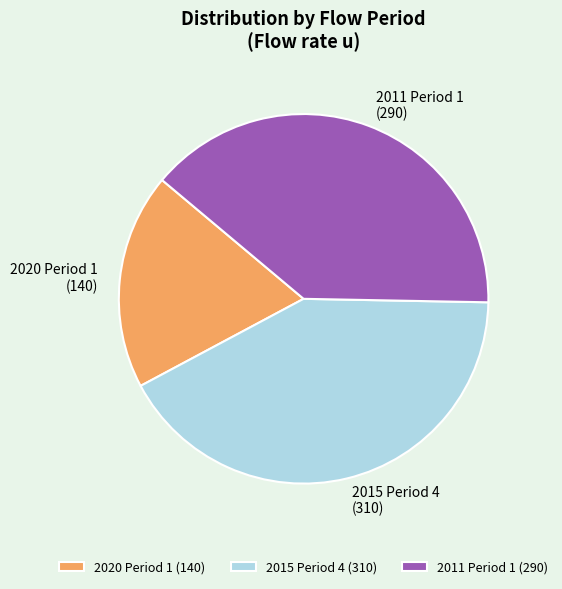

Do 2015 Period 4 and 2020 Period 1 together represent more than half of the pie?

Yes